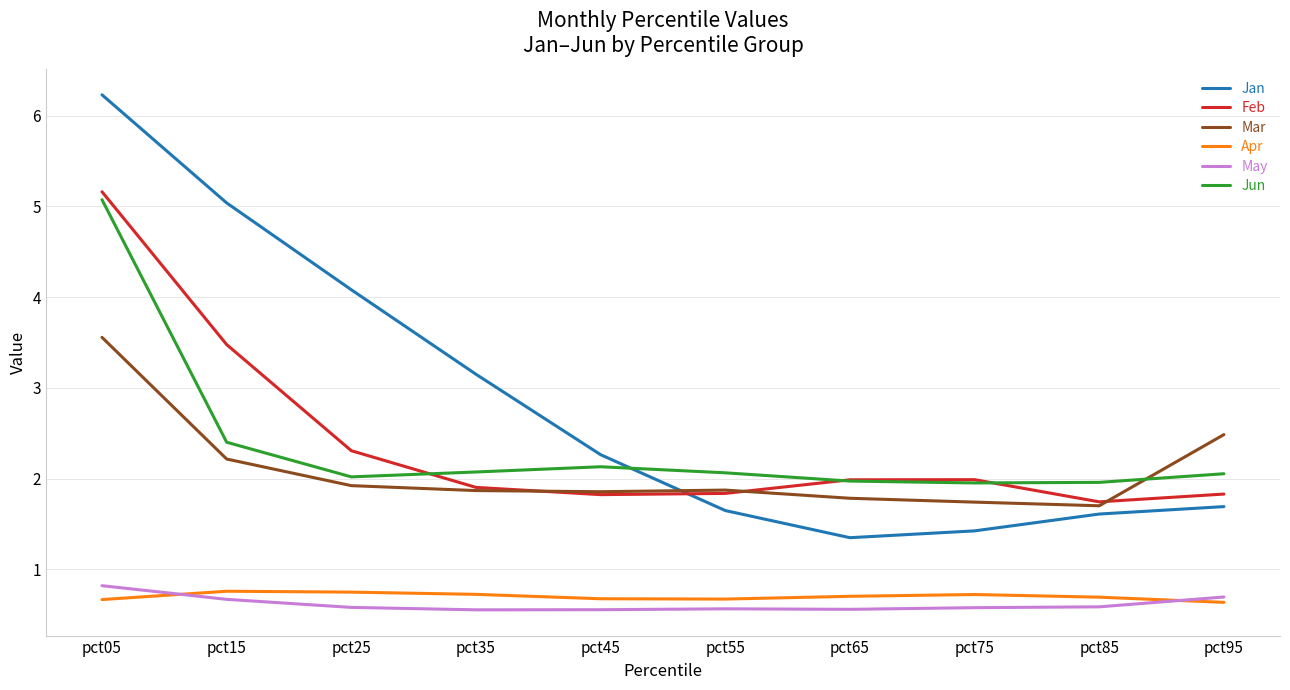

Between pct15 and pct25, which series saw the biggest shift?

Feb